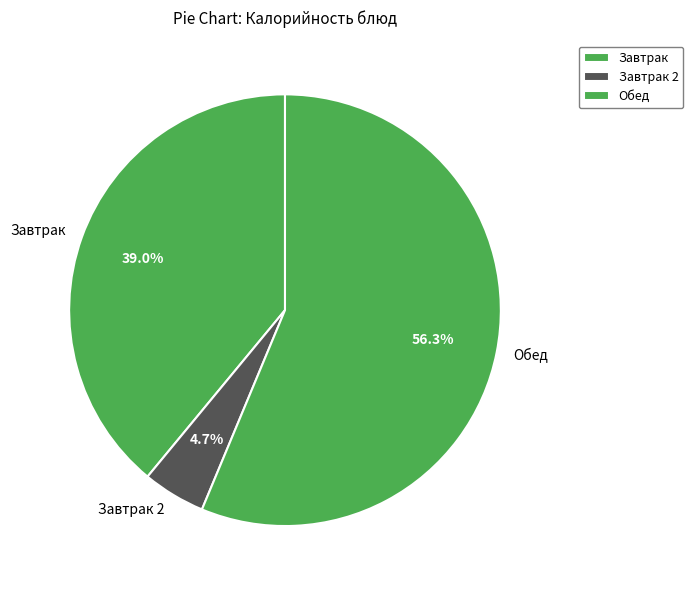

Which slice is the smallest?

Завтрак 2